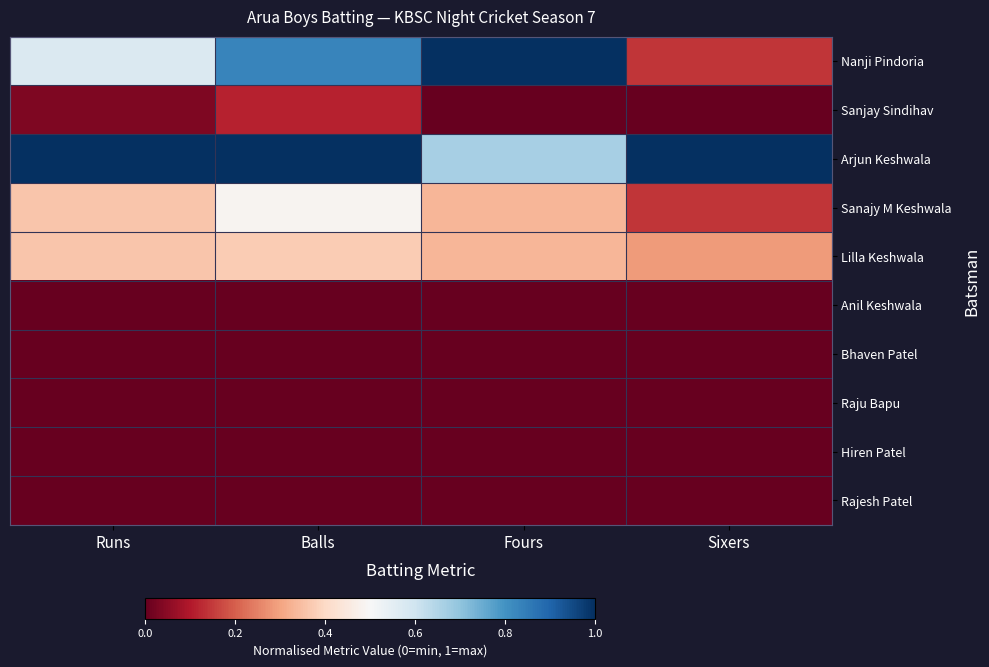

Rank the series by their maximum value, from lowest to highest.

Anil Keshwala, Bhaven Patel, Raju Bapu, Hiren Patel, Rajesh Patel, Sanjay Sindihav, Lilla Keshwala, Sanajy M Keshwala, Nanji Pindoria, Arjun Keshwala